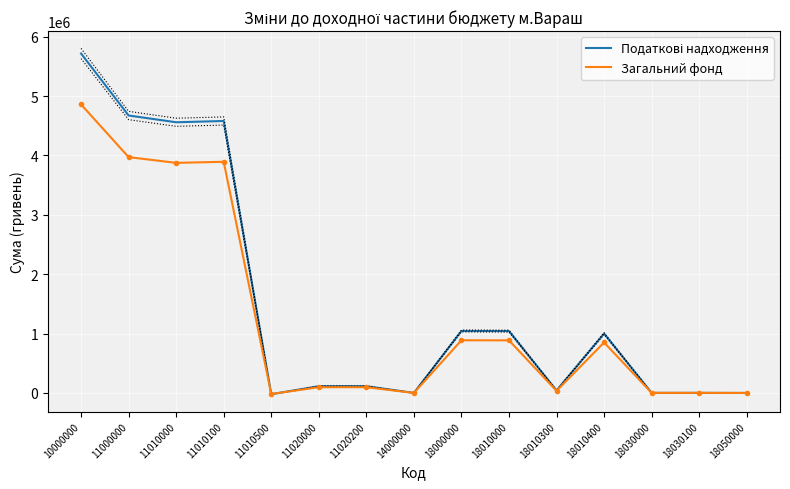

Reading right to left, transcribe all the data shown in this chart.

Податкові надходження: 18050000=0.0	18030100=1700.0	18030000=1700.0	18010400=1000000.0	18010300=42000.0	18010000=1042000.0	18000000=1043700.0	14000000=0.0	11020200=114000.0	11020000=114000.0	11010500=-21450.0	11010100=4579668.0	11010000=4558218.0	11000000=4672218.0	10000000=5715918.0
Загальний фонд: 18050000=0.0	18030100=1445.0	18030000=1445.0	18010400=850000.0	18010300=35700.0	18010000=885700.0	18000000=887145.0	14000000=0.0	11020200=96900.0	11020000=96900.0	11010500=-18232.5	11010100=3892717.8	11010000=3874485.3	11000000=3971385.3	10000000=4858530.3